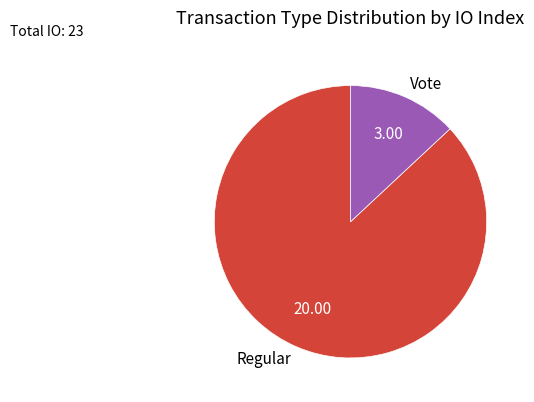

The Regular slice represents 87% of the pie. True or false?

True